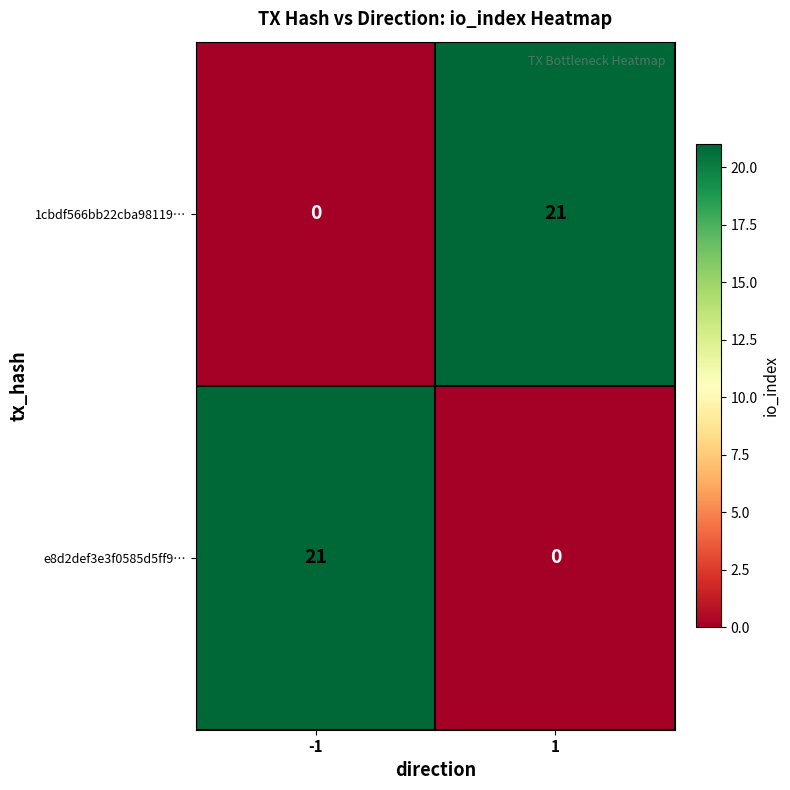

How many distinct data groups are displayed?

2